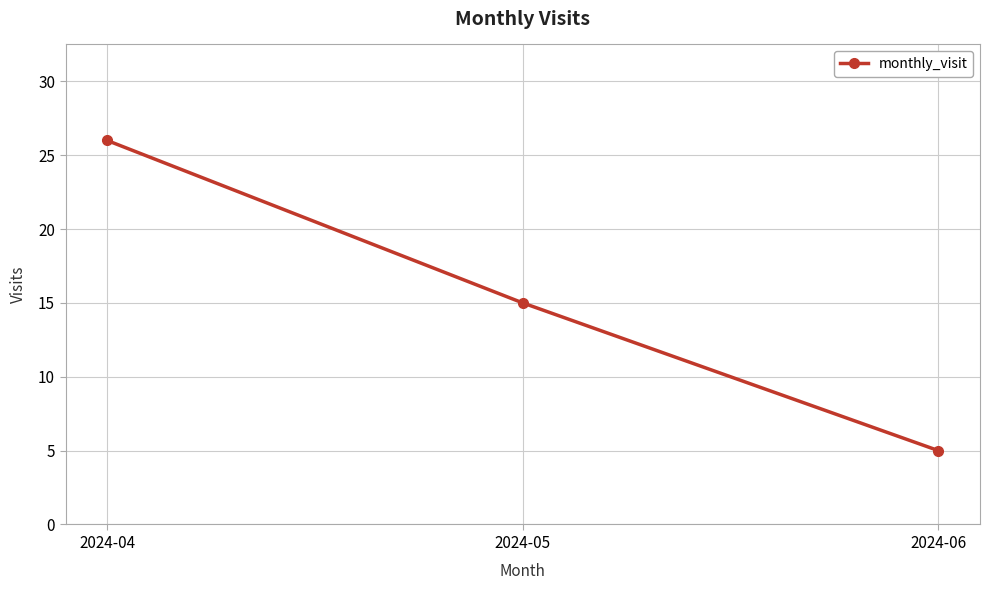

Reading right to left, list all the values displayed in this chart.

2024-06=5	2024-05=15	2024-04=26